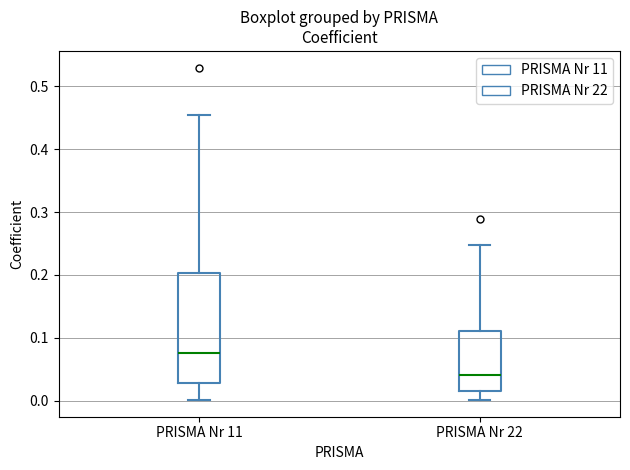

Comparing the boxes themselves (not the whiskers), which one is the tallest?

PRISMA Nr 11